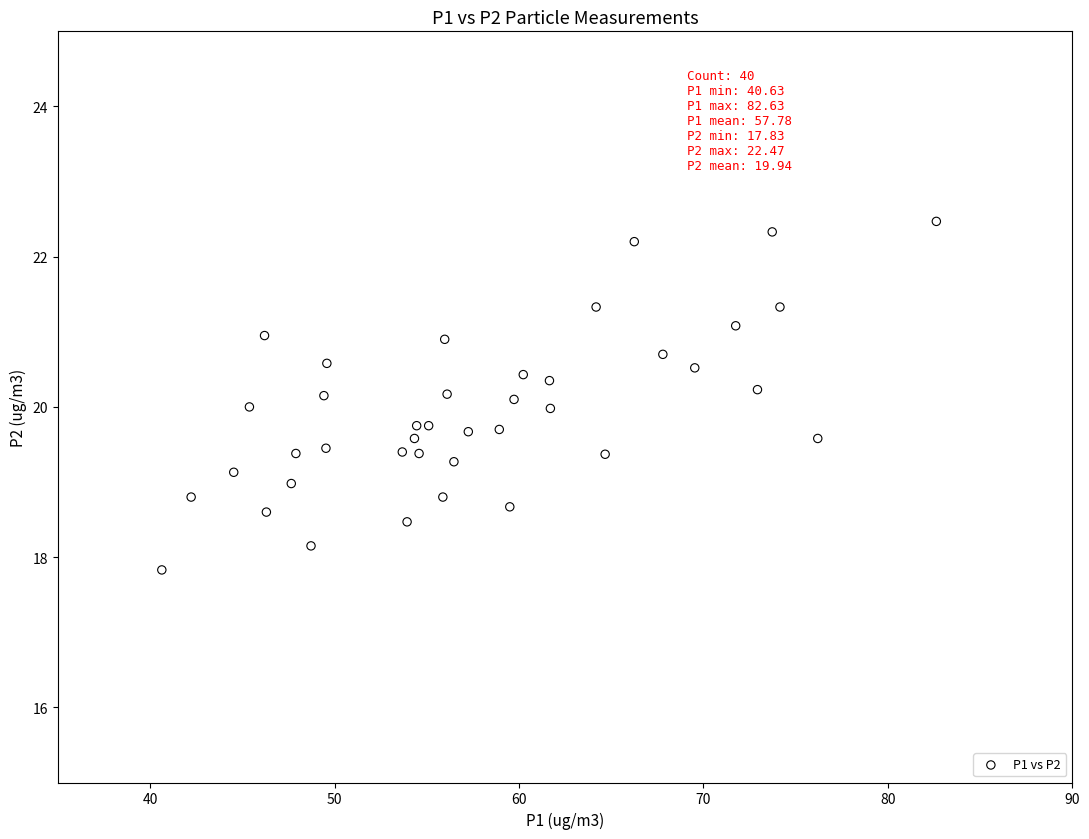

What is the range of Y values (max minus min)?

4.6